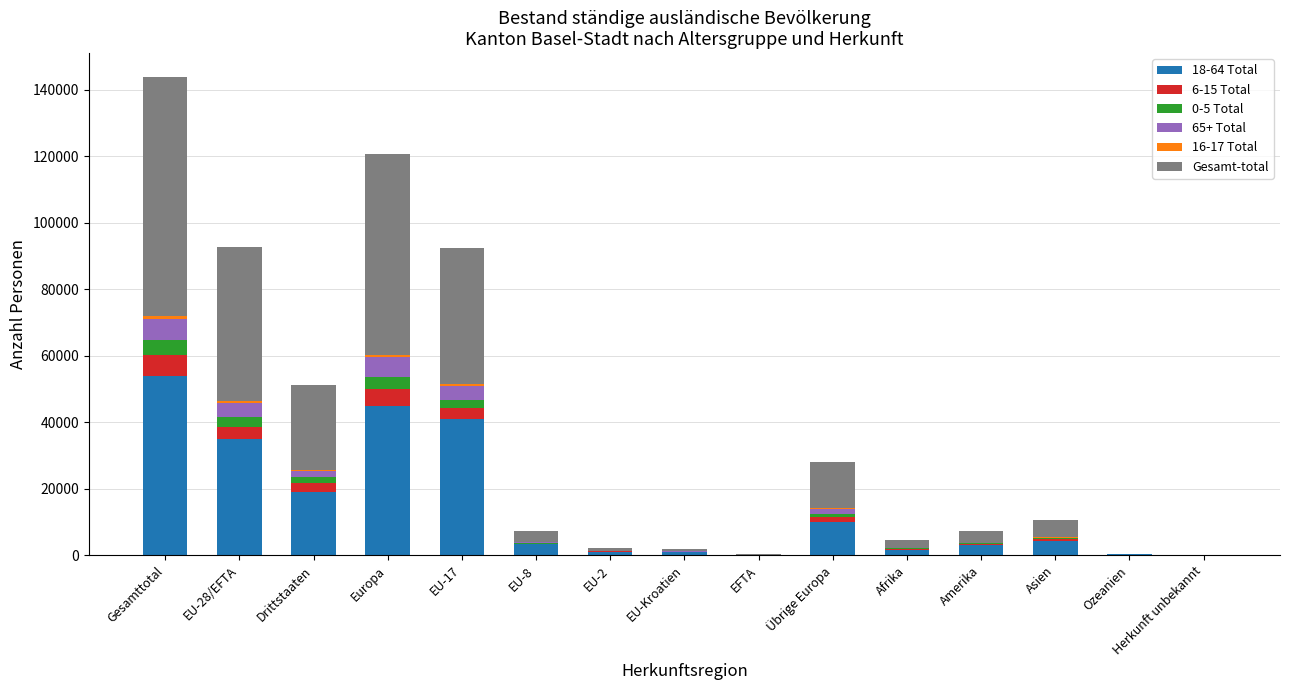

Is it true that 18-64 Total equals 5245 at Drittstaaten?

False